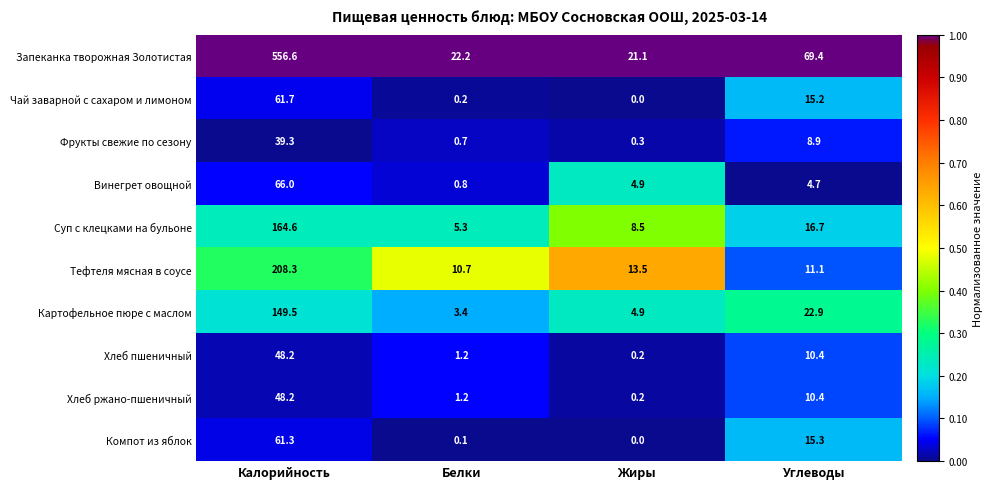

The Винегрет овощной series shows 66.0 at Калорийность. True or false?

True